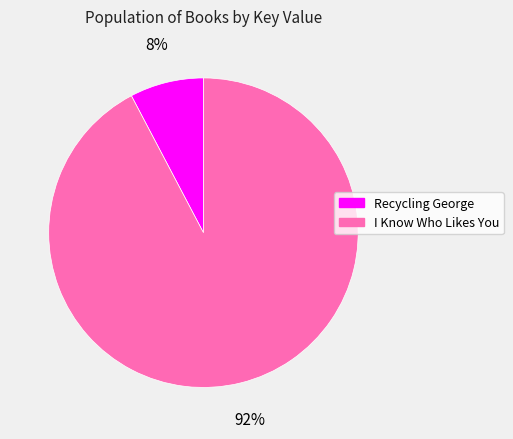

To the nearest percent, what is the combined percentage of I Know Who Likes You and Recycling George?

100%